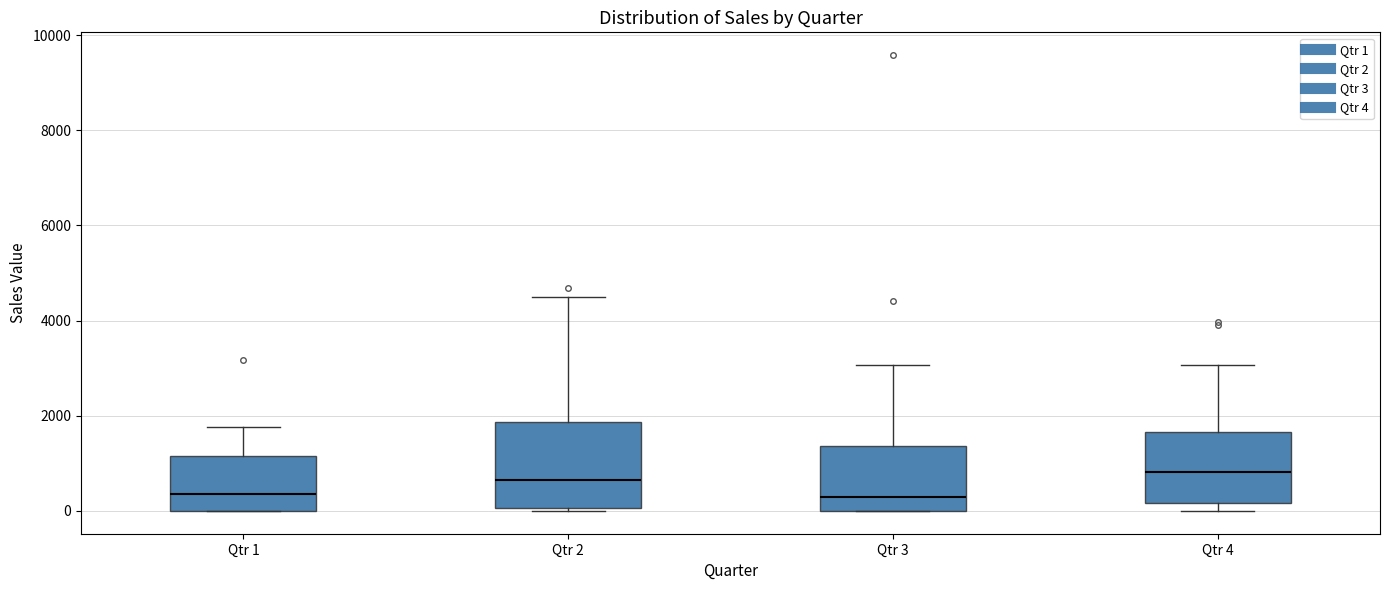

Reading left to right, read every box against the y-axis: the position of its median line, the range the box covers, and the ends of its whiskers. The values are not printed on the chart, so give them approximately, as read against the axis.

Qtr 1: median 400, box 0 to 1200, whiskers 0 to 1800
Qtr 2: median 600, box 0 to 1800, whiskers 0 (just below the box's lower edge) to 4400
Qtr 3: median 200, box 0 to 1400, whiskers 0 to 3000
Qtr 4: median 800, box 200 to 1600, whiskers 0 to 3000